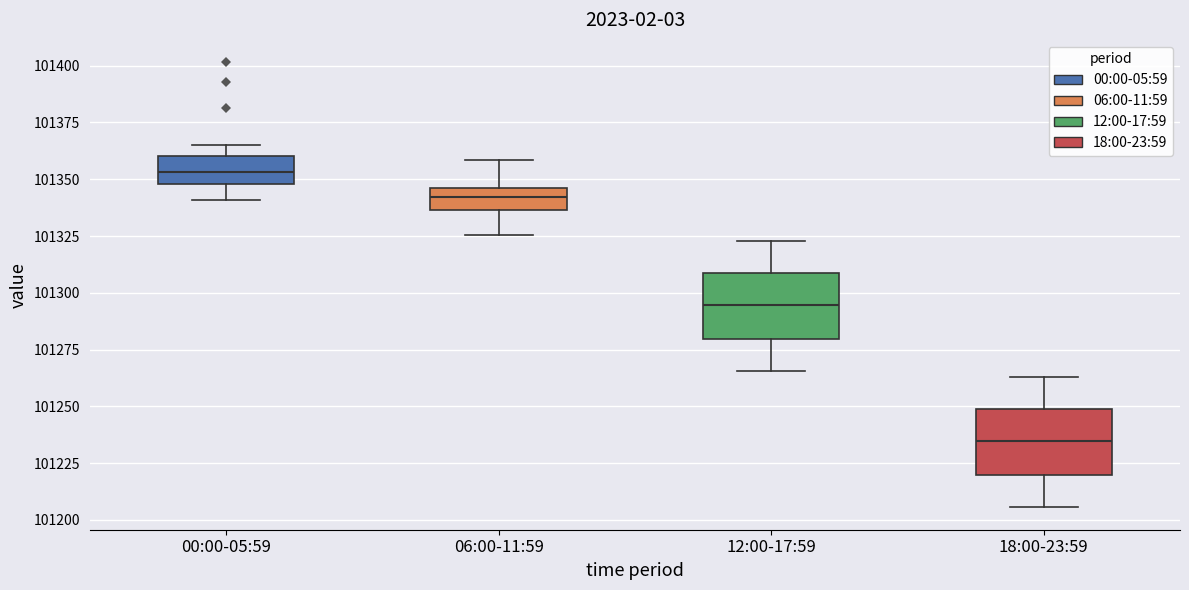

Which box has the lowest median line?

18:00-23:59